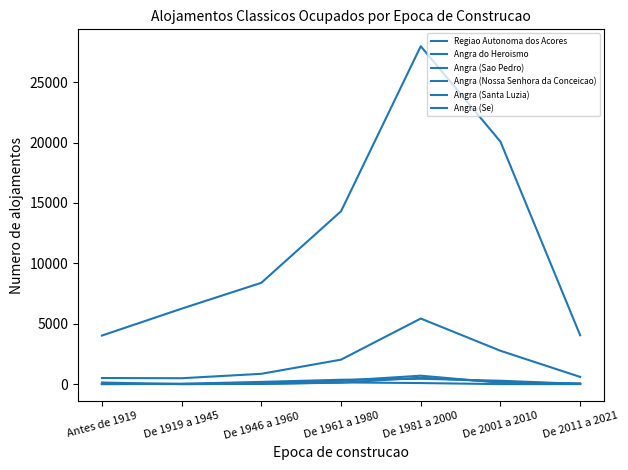

True or false: Regiao Autonoma dos Acores and Angra (Sao Pedro) intersect in this chart.

False